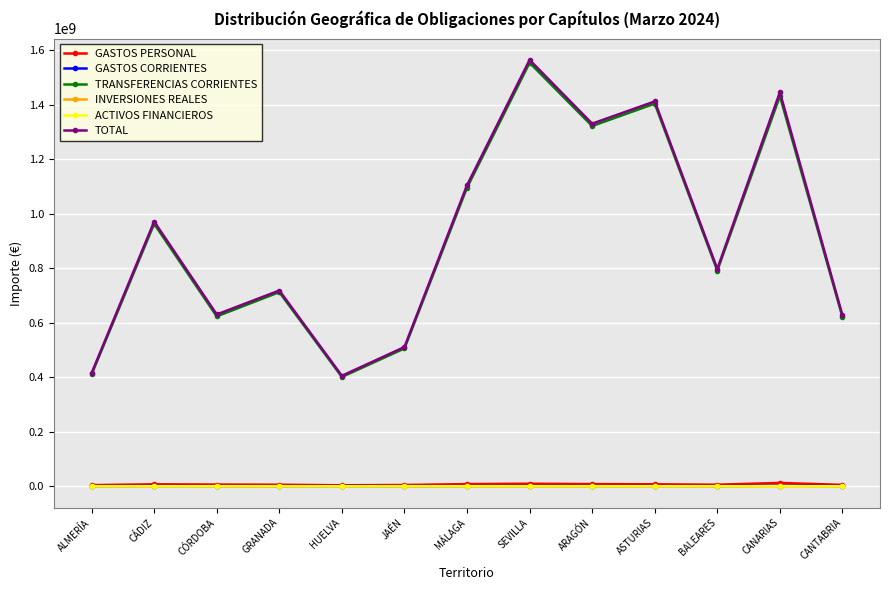

What is the maximum value for TRANSFERENCIAS CORRIENTES?

1553427982.3